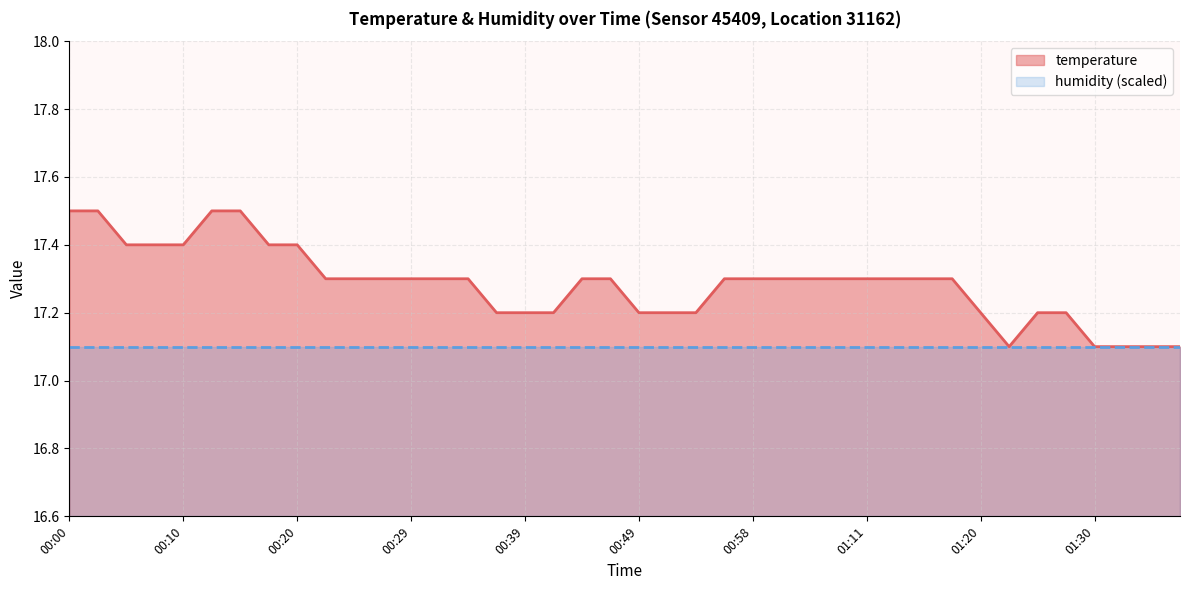

What is the change in value from 00:51 to 01:35?

-0.1